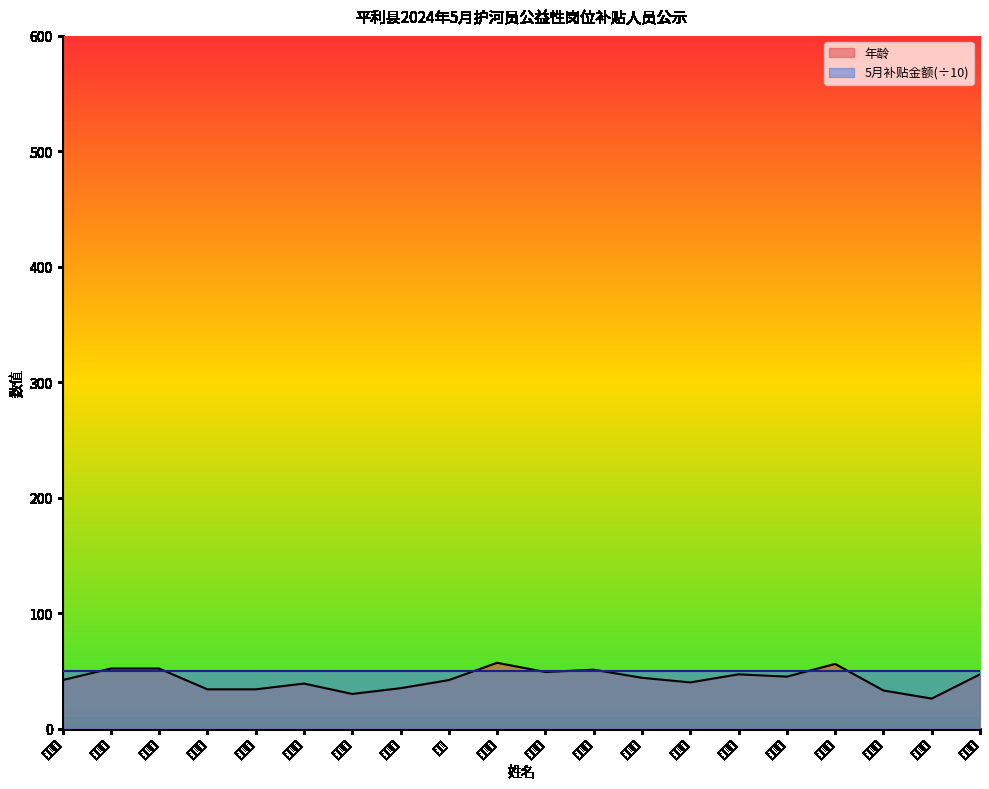

Reading left to right, what are all the values shown in this chart?

夏木珍=42	姜才玉=52	张西运=52	张梦君=34	刘修圆=34	陈青付=39	郑东东=30	余秀梅=35	喻英=42	张家寿=57	王恩秀=49	徐光兰=51	余治琴=44	闵远珍=40	吴美全=47	吴明海=45	崔正文=56	李成立=33	范成刚=26	储德慧=47